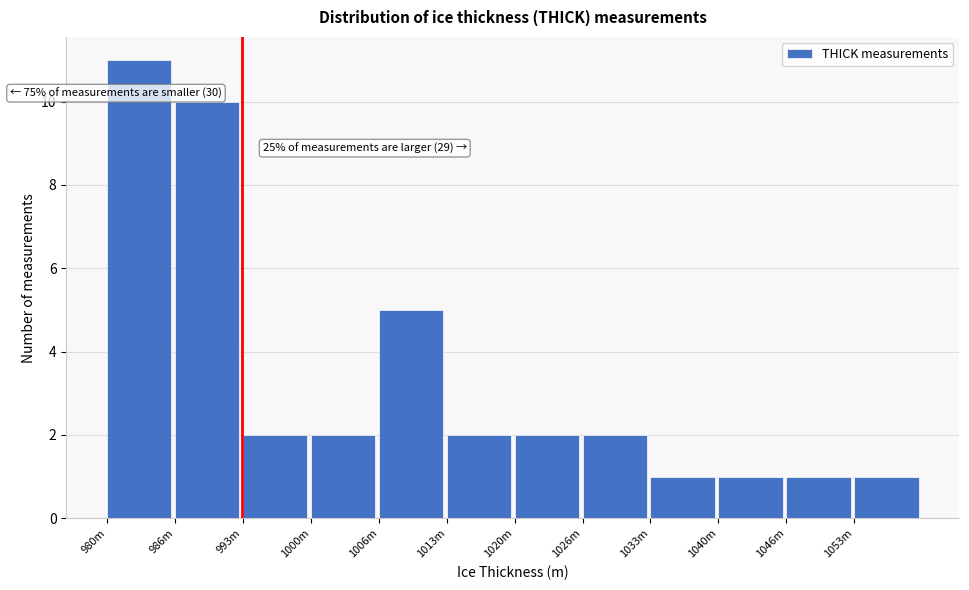

Reading left to right, extract all data points from this chart.

11	10	2	2	5	2	2	2	1	1	1	1